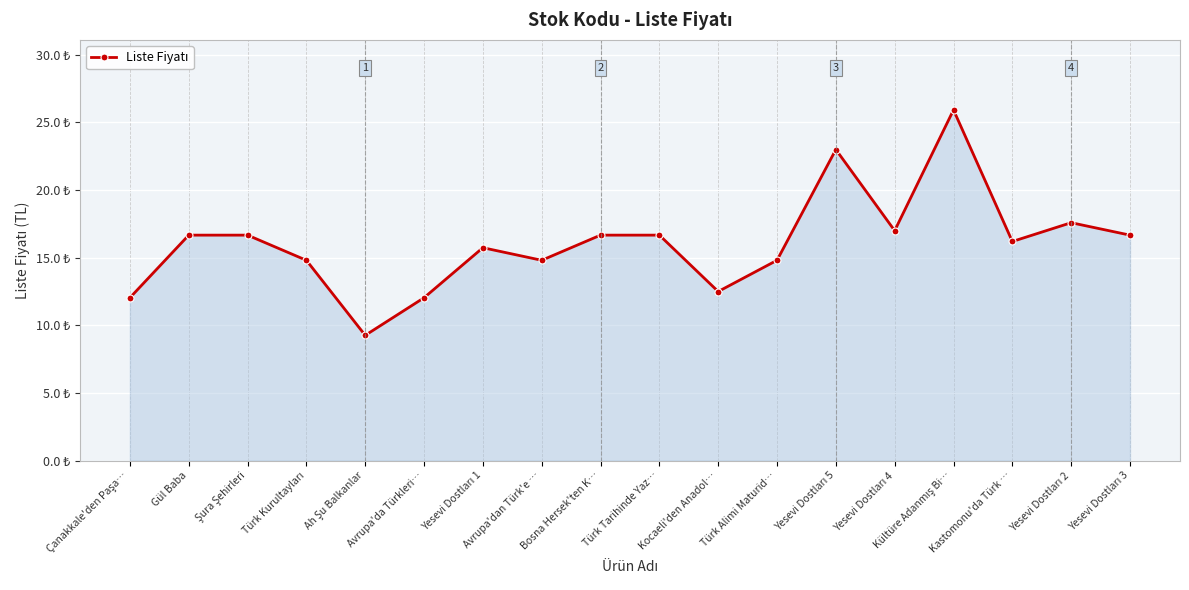

How many lines are shown in the chart?

1